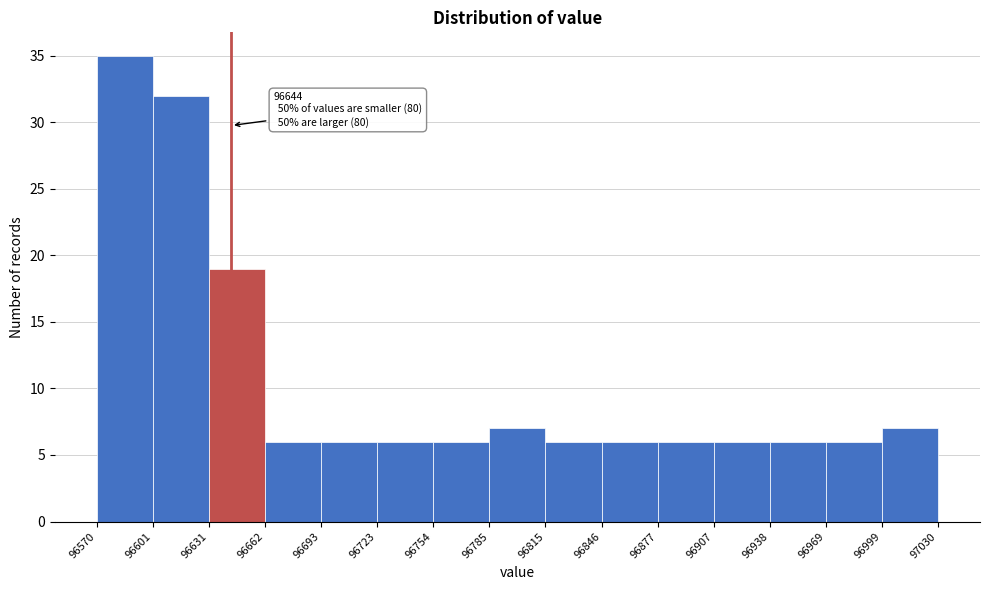

Which range on the x-axis has the tallest bar?

96570 to 96601